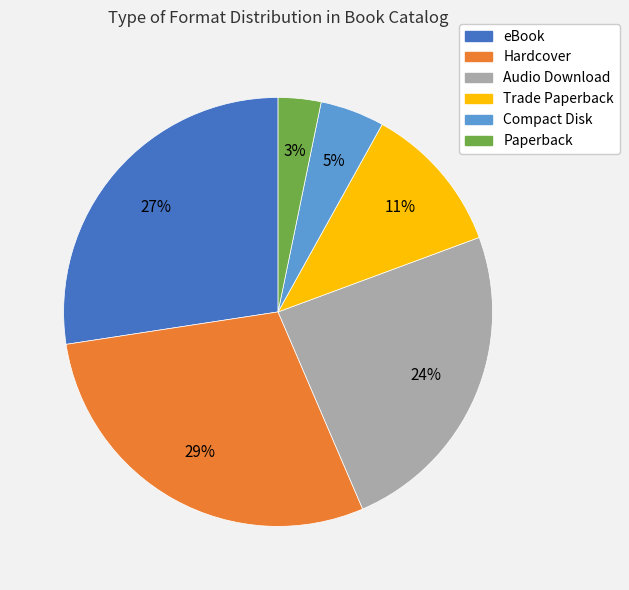

The Compact Disk slice represents 5% of the pie. True or false?

True